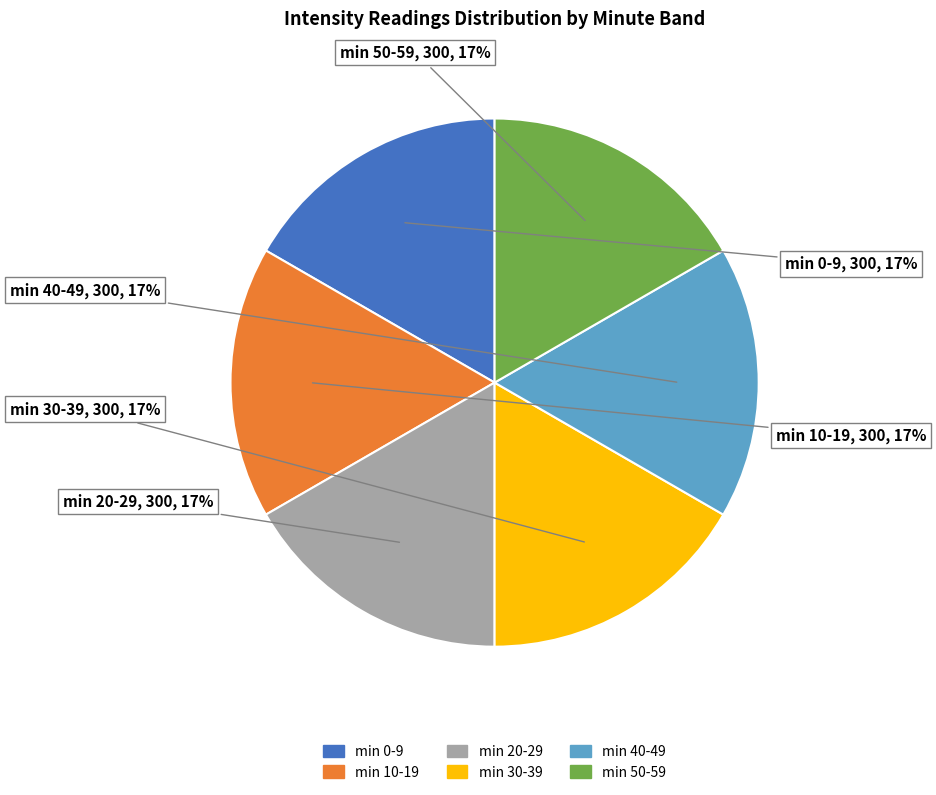

To the nearest percent, what is the difference between the largest and smallest slice percentages?

0%